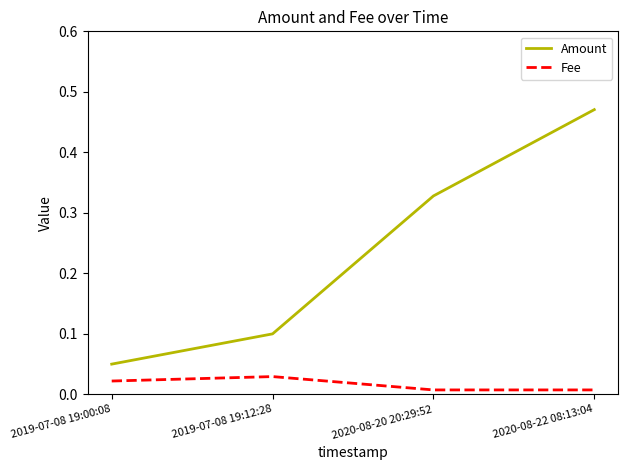

Rank the series by their average value, from highest to lowest.

Amount, Fee